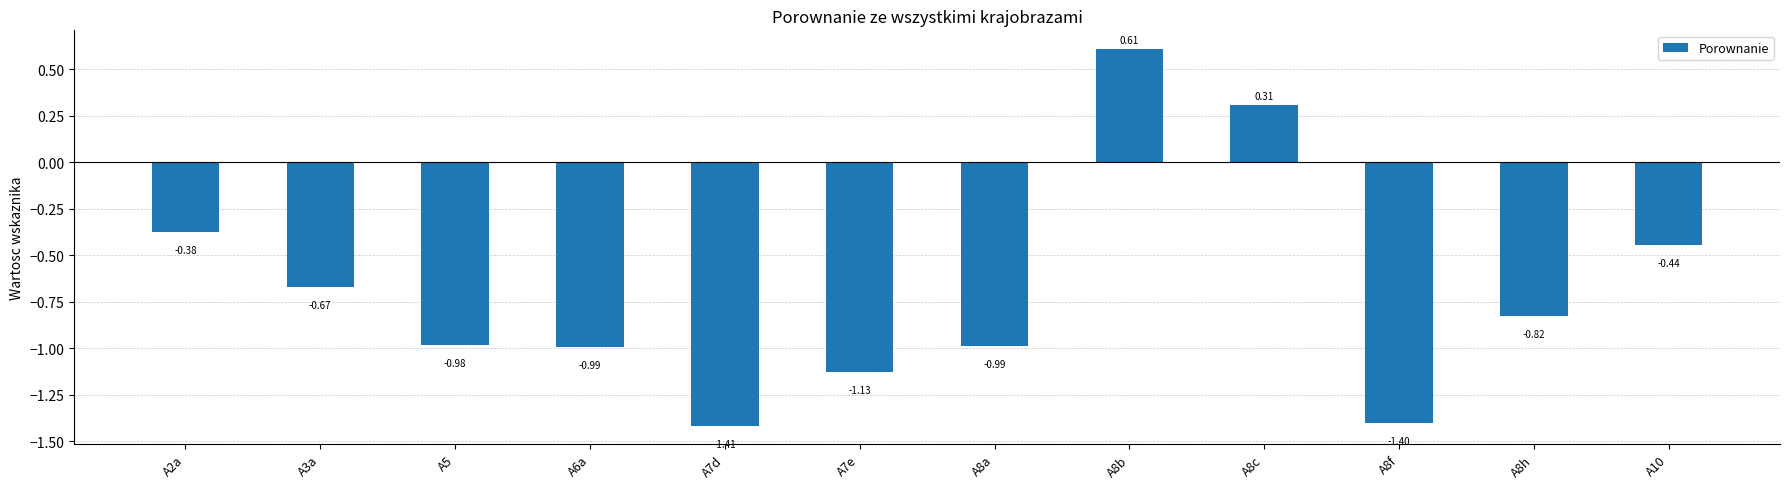

What is the difference between the second highest and second lowest values?

1.7